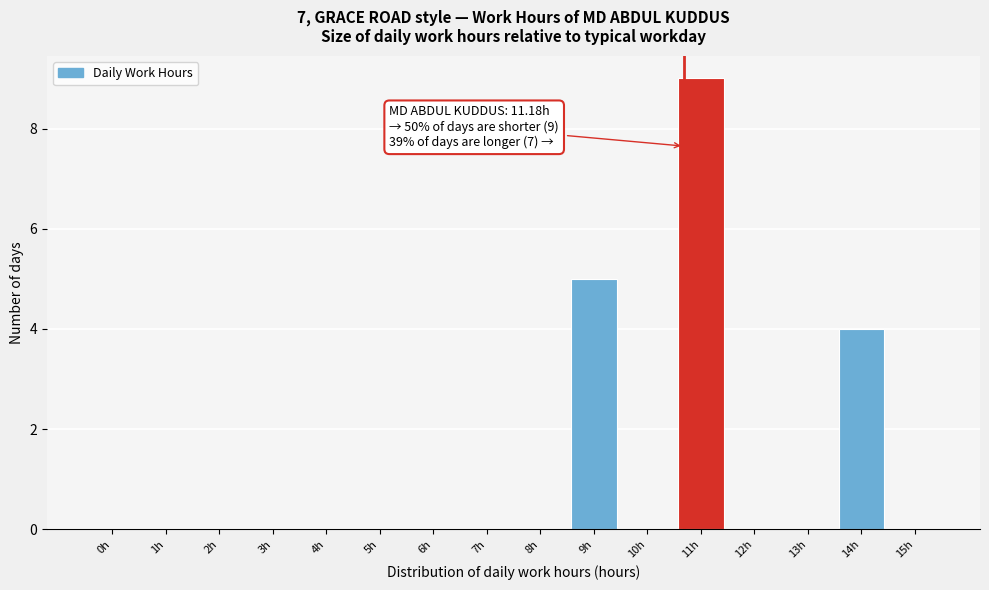

Reading left to right, extract all data points from this chart.

0h=0	1h=0	2h=0	3h=0	4h=0	5h=0	6h=0	7h=0	8h=0	9h=5	10h=0	11h=9	12h=0	13h=0	14h=4	15h=0